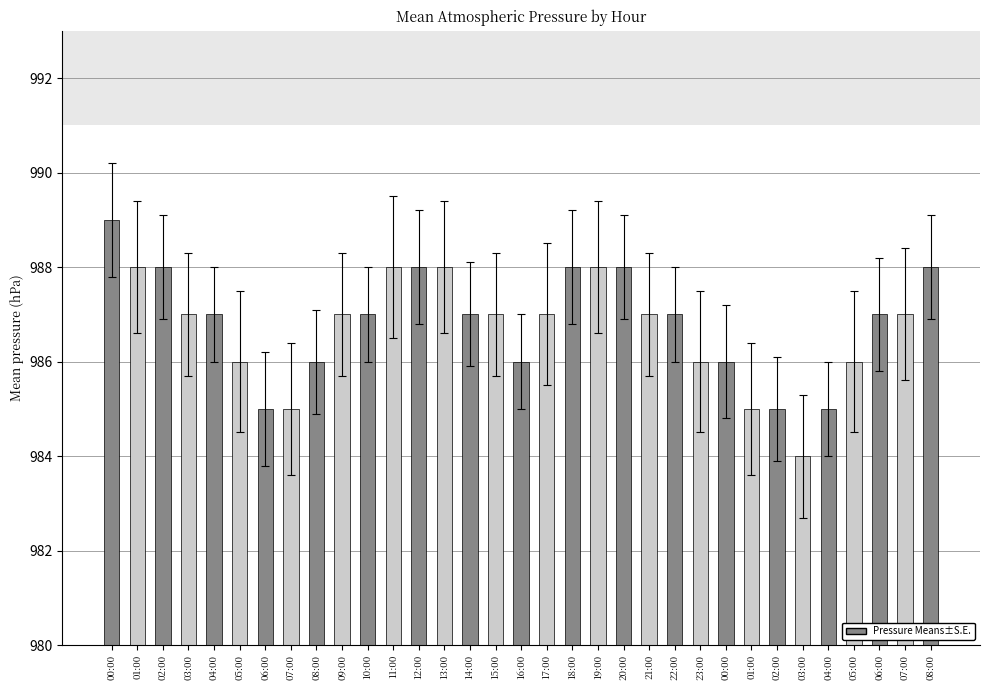

Count the values in the range 986 to 988.

26